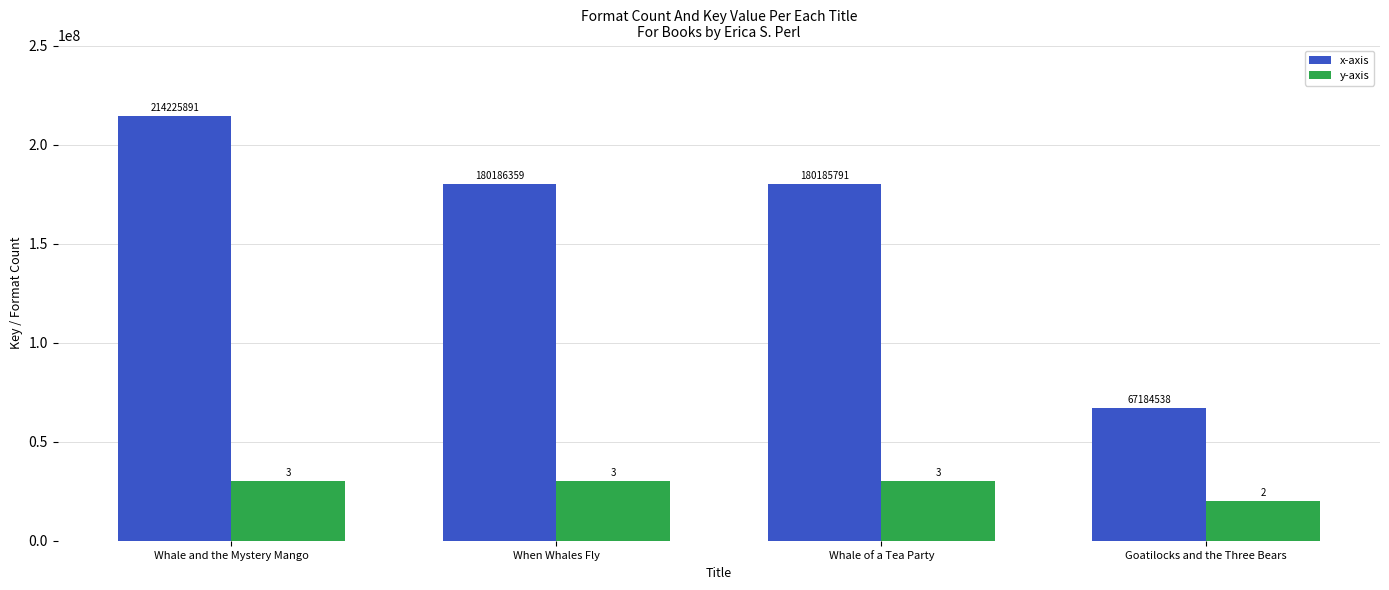

What is the sum of all y-axis values?

110000000